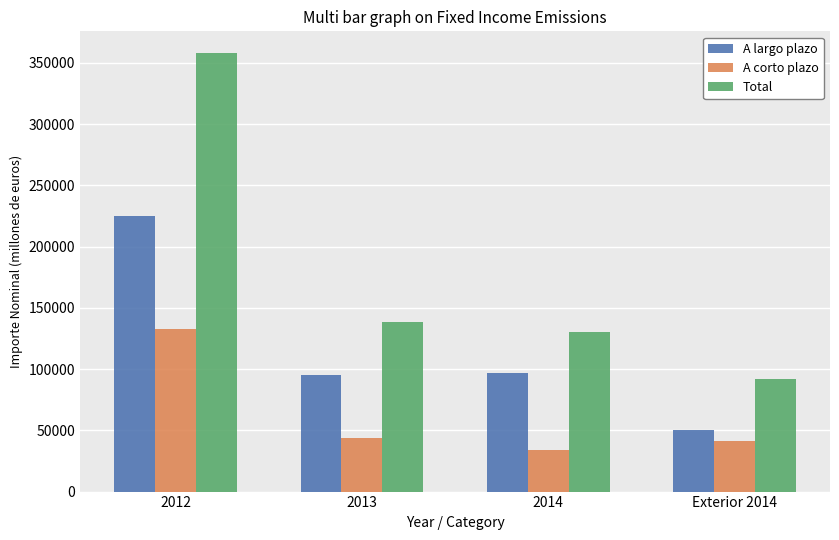

Count the number of data series in this chart.

3